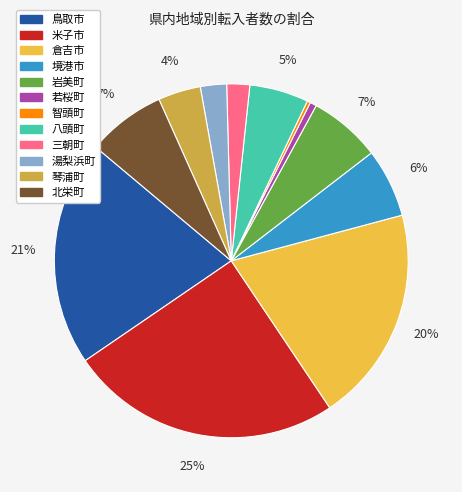

The 湯梨浜町 slice represents 15% of the pie. True or false?

False